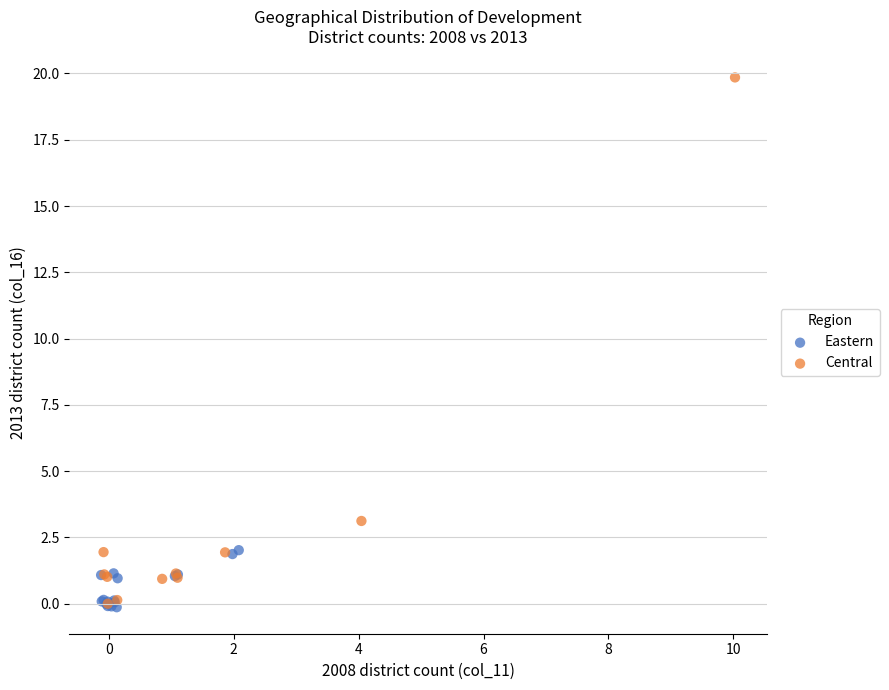

Which series has the widest spread of Y values?

Central